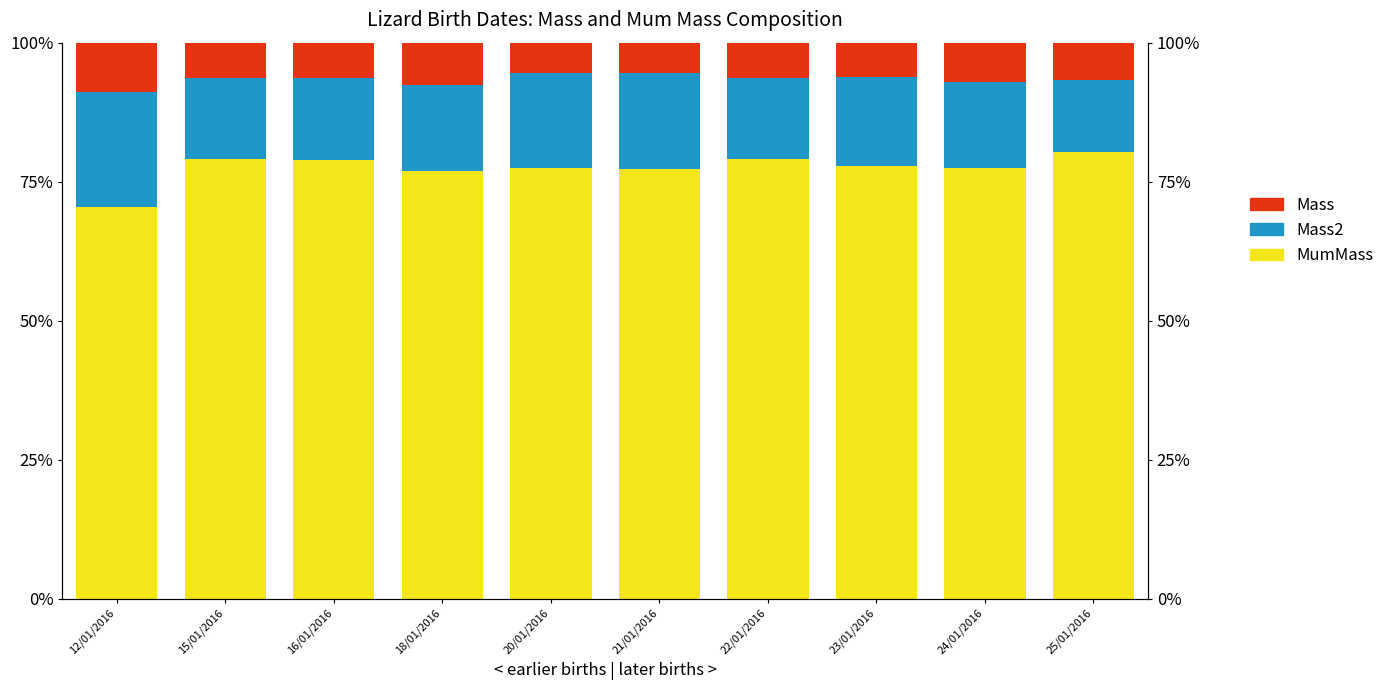

Is the value of Mass at 25/01/2016 greater than the value of Mass2 at 22/01/2016?

No